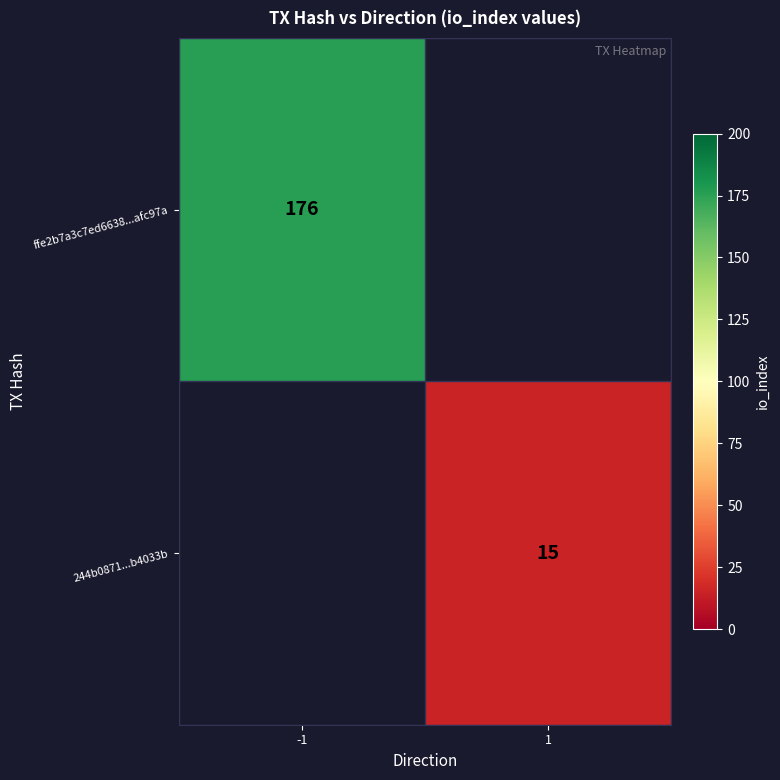

Is it true that 244b0871...b4033b equals 15 at 1?

True